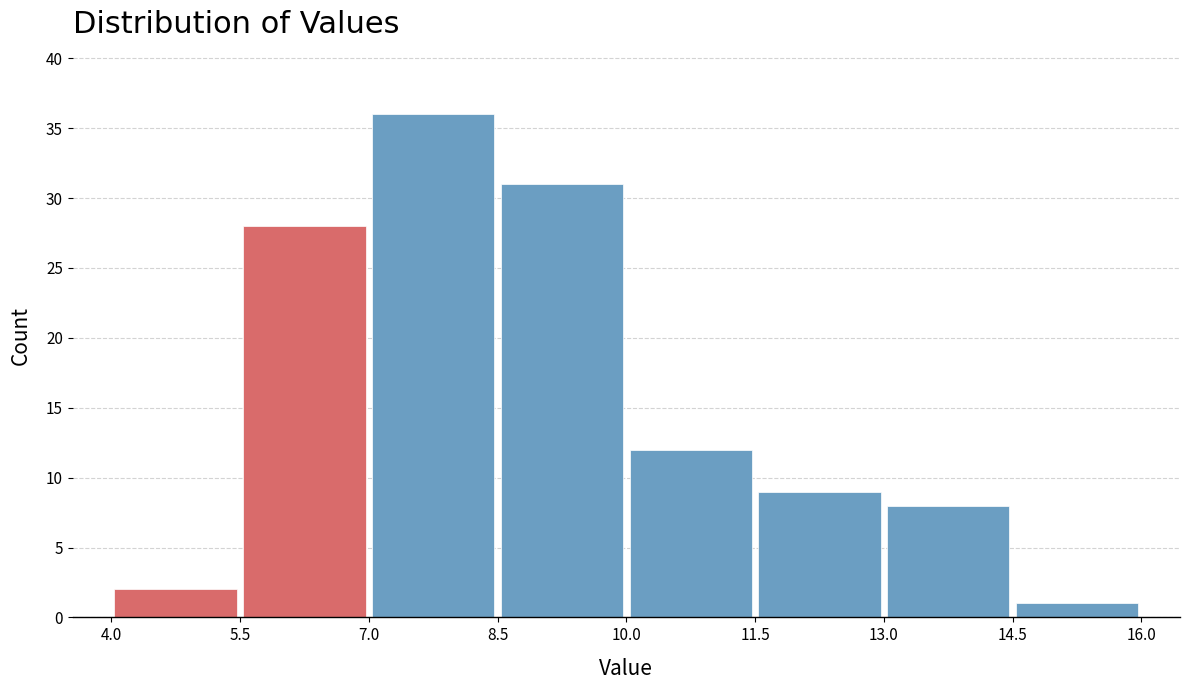

Reading left to right, list every bar in this chart as the range it spans on the x-axis followed by its height. The values are not printed on the chart, so give them approximately, as read against the axis.

4.0 to 5.5: 2
5.5 to 7.0: 28
7.0 to 8.5: 36
8.5 to 10.0: 31
10.0 to 11.5: 12
11.5 to 13.0: 9
13.0 to 14.5: 8
14.5 to 16.0: 1